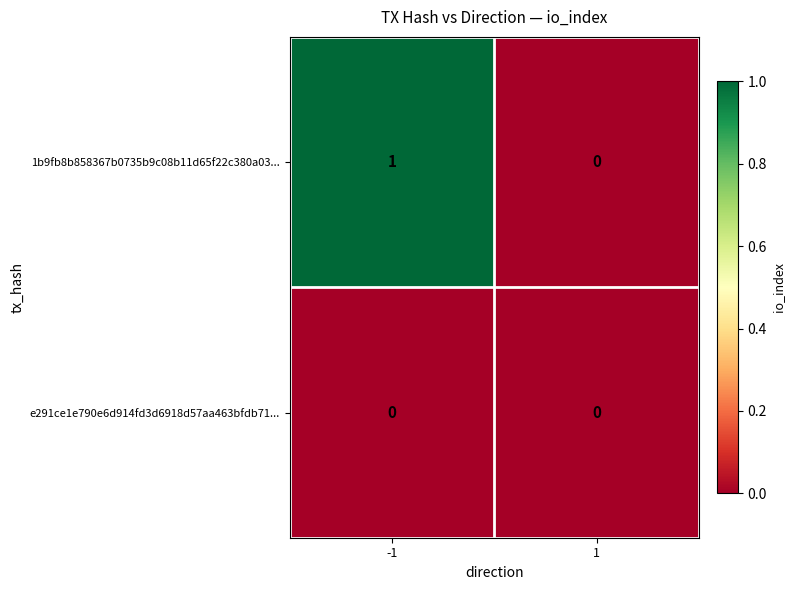

Rank the series by their average value, from lowest to highest.

e291ce1e790e6d914fd3d6918d57aa463bfdb71..., 1b9fb8b858367b0735b9c08b11d65f22c380a03...